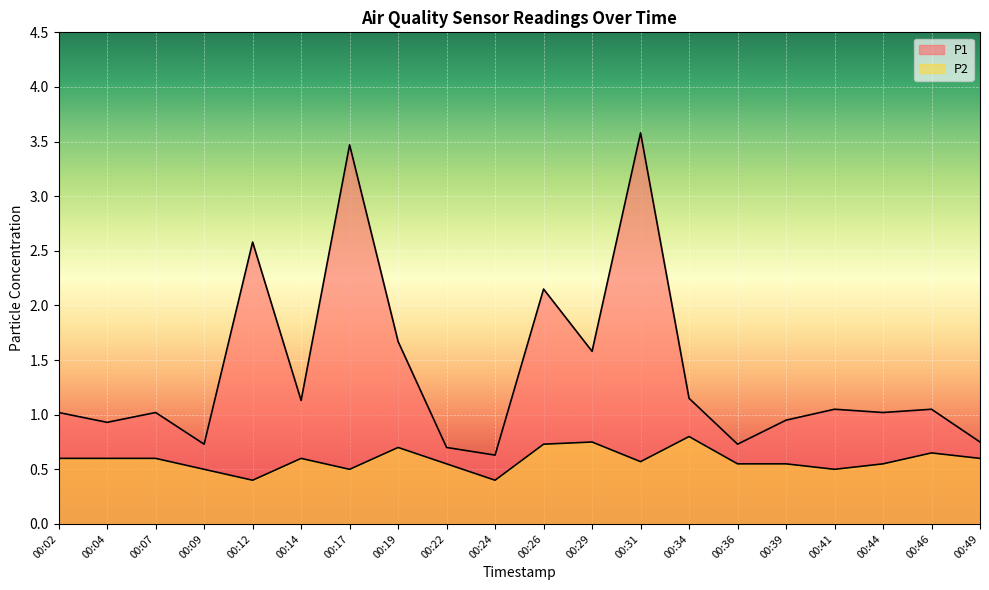

What is the value of the P1 point at the 9th from the left?

0.7